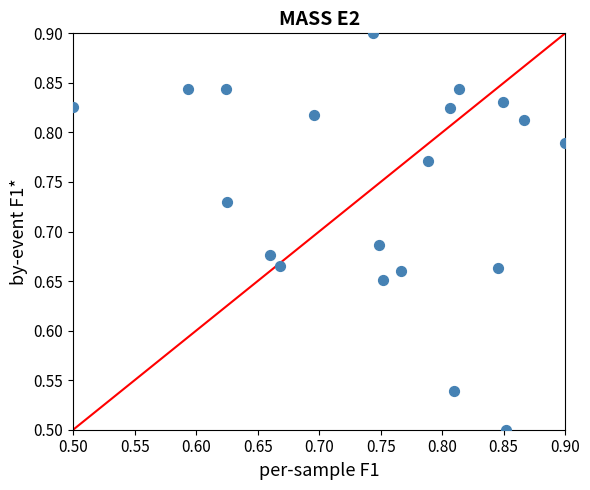

What is the range of X values (max minus min)?

0.4